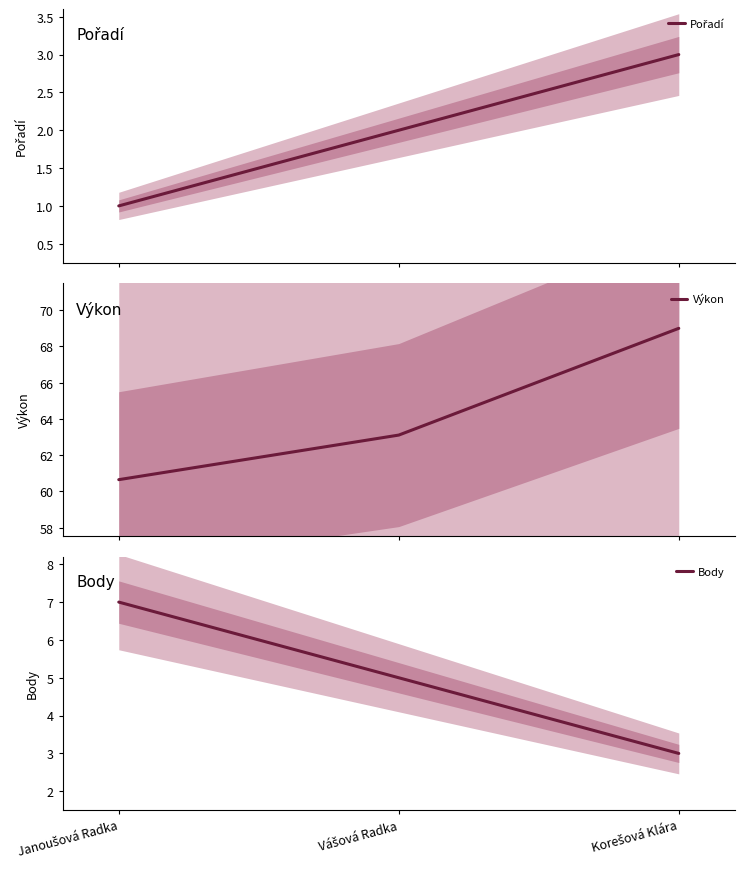

Reading left to right, transcribe all the data shown in this chart.

Pořadí: Janoušová Radka=1.0	Vášová Radka=2.0	Korešová Klára=3.0
Výkon: Janoušová Radka=60.6	Vášová Radka=63.1	Korešová Klára=69.0
Body: Janoušová Radka=7.0	Vášová Radka=5.0	Korešová Klára=3.0